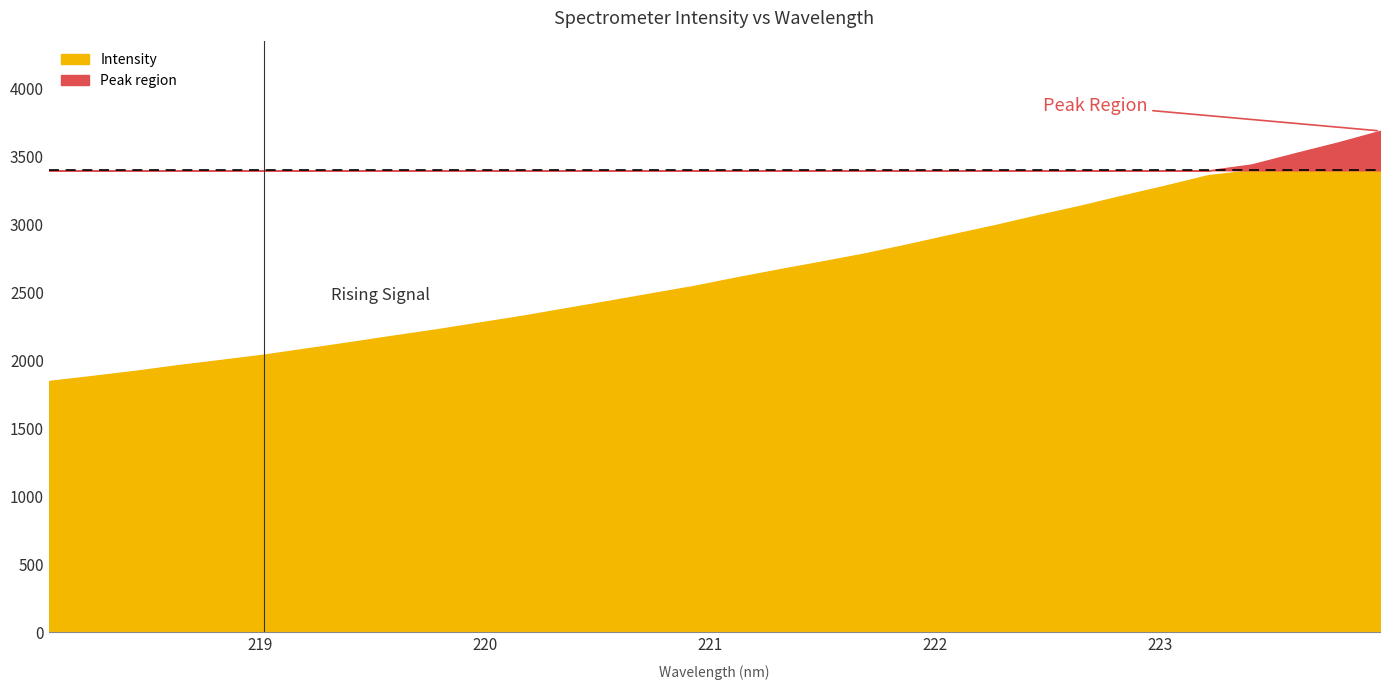

Reading right to left, extract all data points from this chart.

223.9802=3689.9	223.7895=3603.4	223.5987=3524.0	223.408=3442.7	223.2172=3364.6	223.0264=3287.7	222.8355=3214.0	222.6447=3138.2	222.4538=3067.9	222.263=2994.7	222.0721=2926.3	221.8812=2856.0	221.6902=2788.8	221.4993=2729.1	221.3083=2671.2	221.1174=2611.4	220.9264=2548.4	220.7354=2493.3	220.5444=2437.5	220.3533=2383.3	220.1623=2328.3	219.9712=2278.6	219.7801=2228.7	219.589=2182.6	219.3979=2134.9	219.2067=2089.1	219.0156=2043.4	218.8244=2004.2	218.6332=1965.8	218.442=1923.6	218.2508=1885.8	218.0596=1849.3